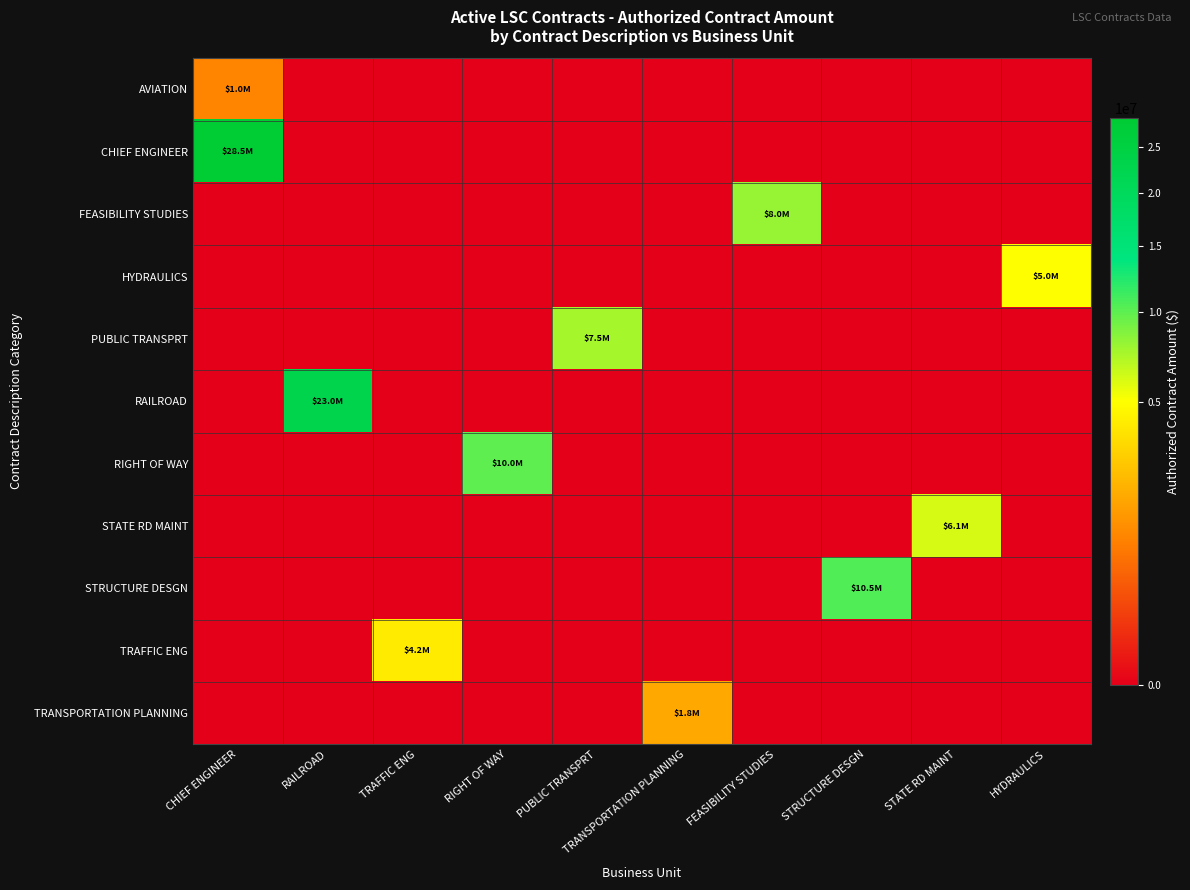

What is the difference between the highest and lowest values at PUBLIC TRANSPRT?

7500000